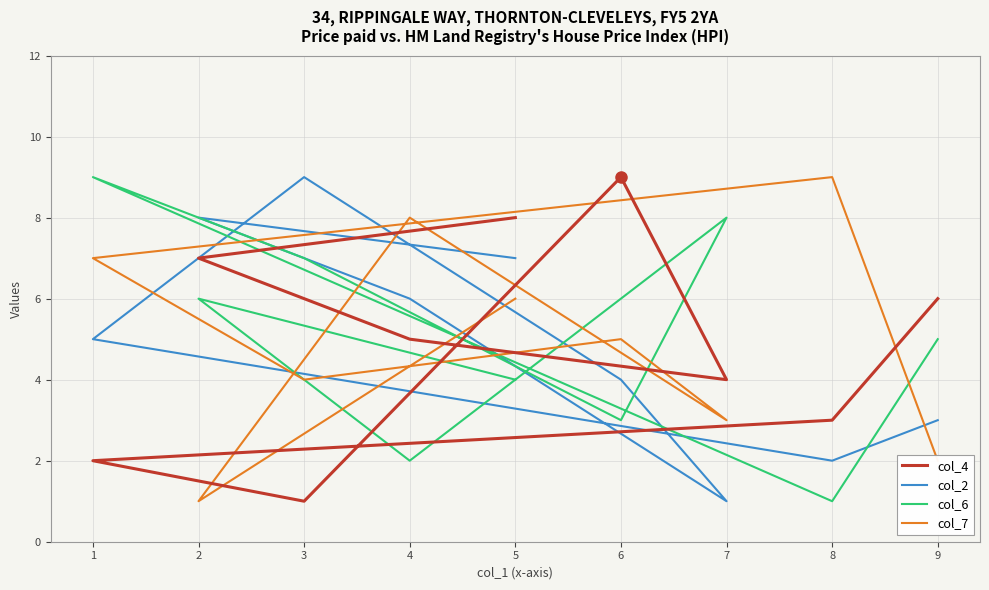

How many values in the col_2 series exceed 5?

4